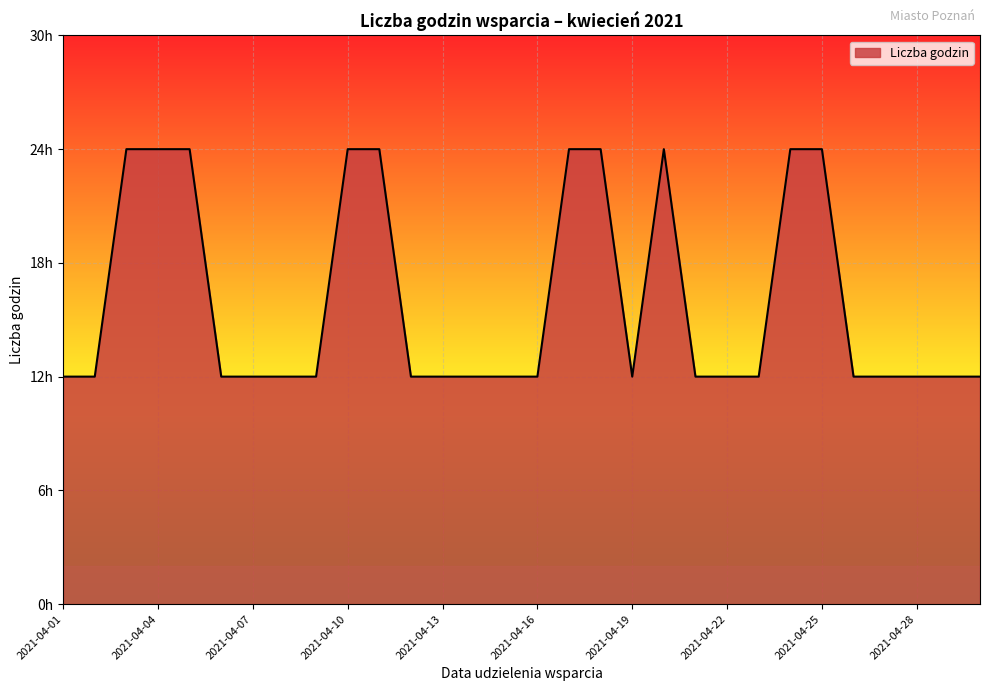

Is this an area chart (filled region under the line)?

Yes